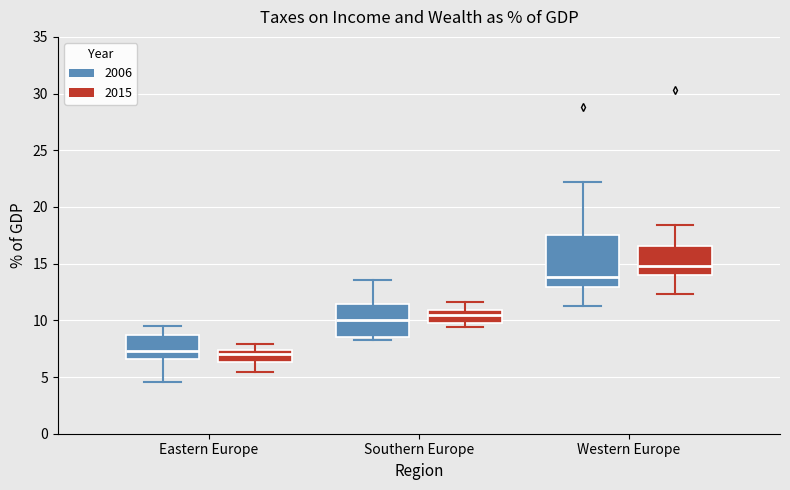

Comparing the boxes themselves (not the whiskers), which one is the tallest?

Western Europe (2006)